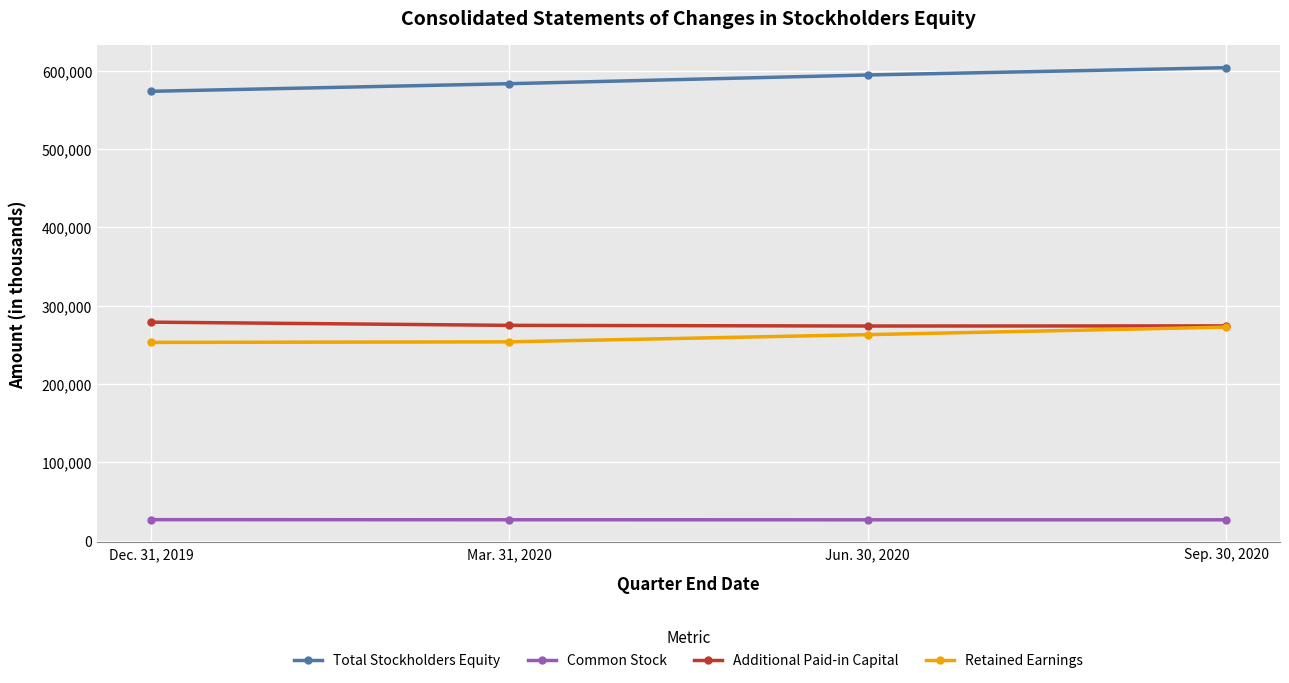

True or false: Additional Paid-in Capital has a value of 274166 at Sep. 30, 2020.

True